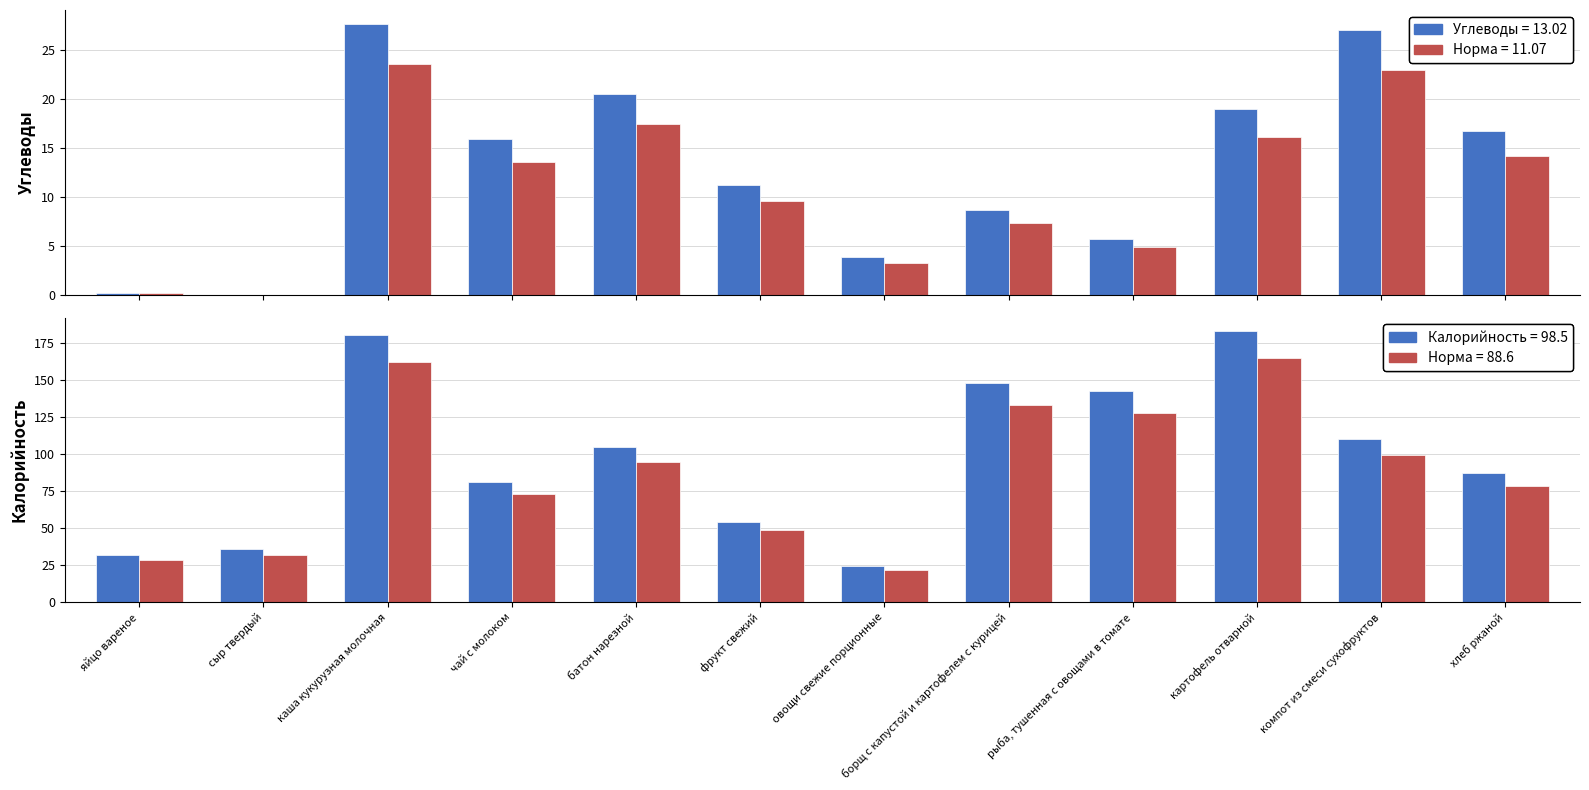

Is it true that Углеводы equals 20.9 at чай с молоком?

False